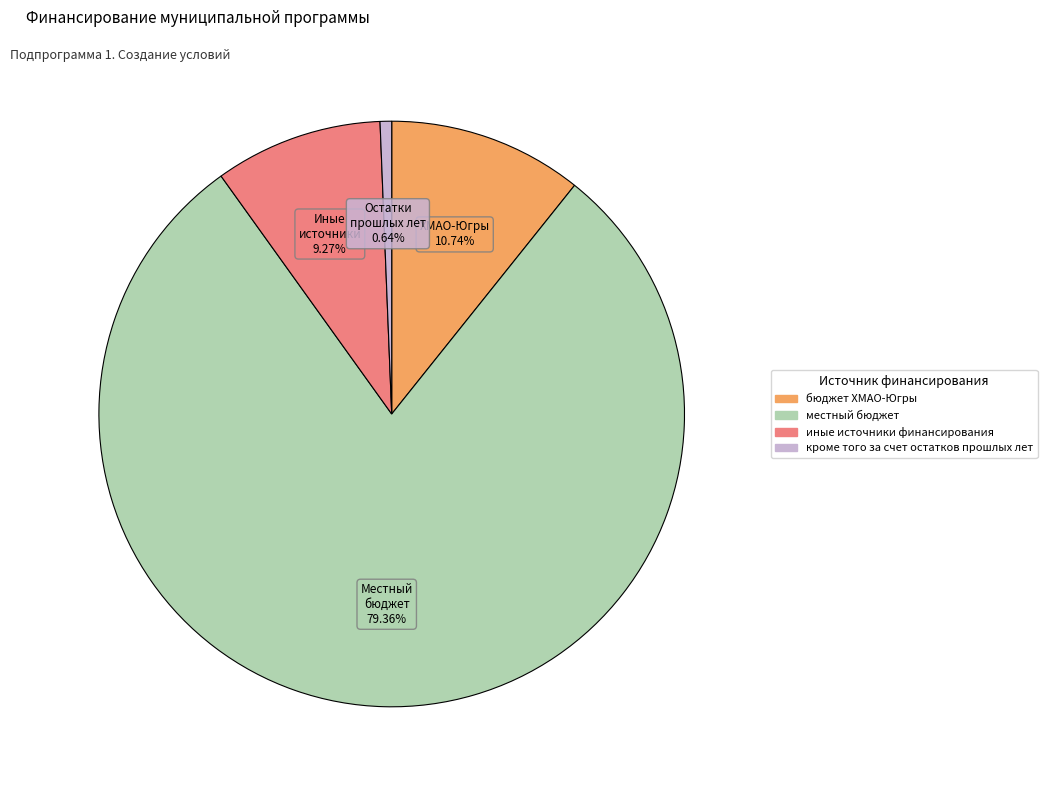

Count the number of slices in the pie.

4